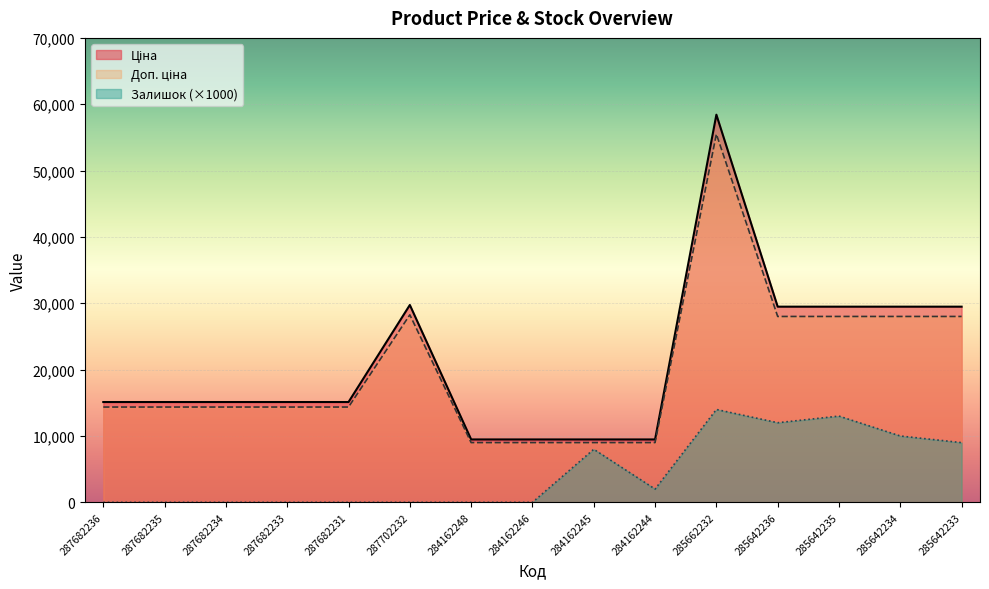

True or false: Доп. ціна and Ціна cross at least once.

False